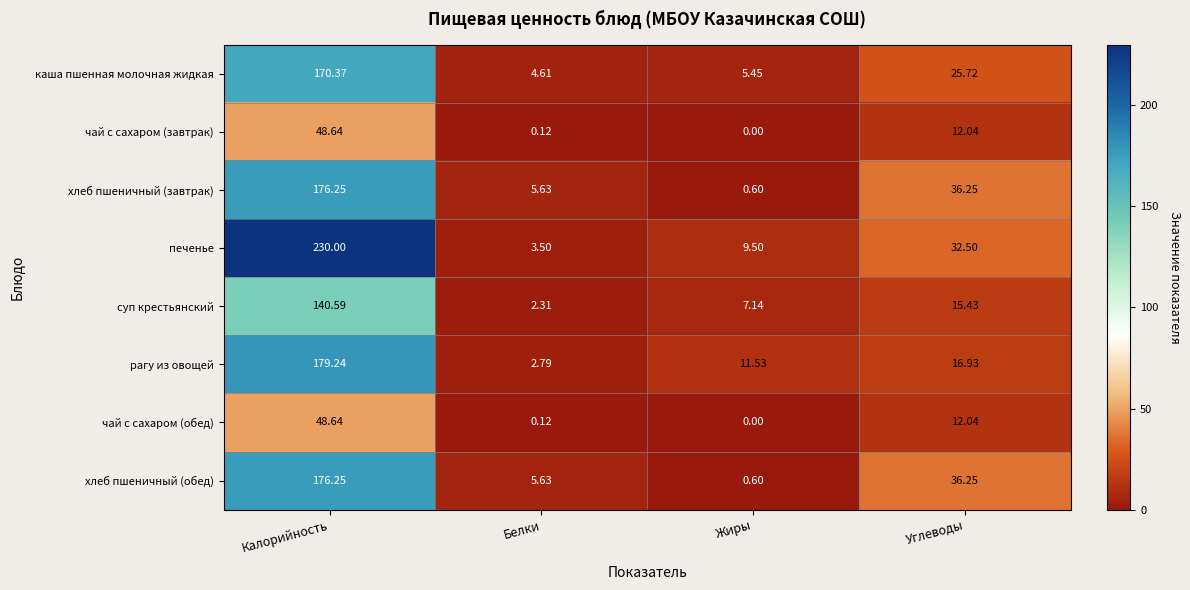

Rank the categories by рагу из овощей value from highest to lowest.

Калорийность, Углеводы, Жиры, Белки